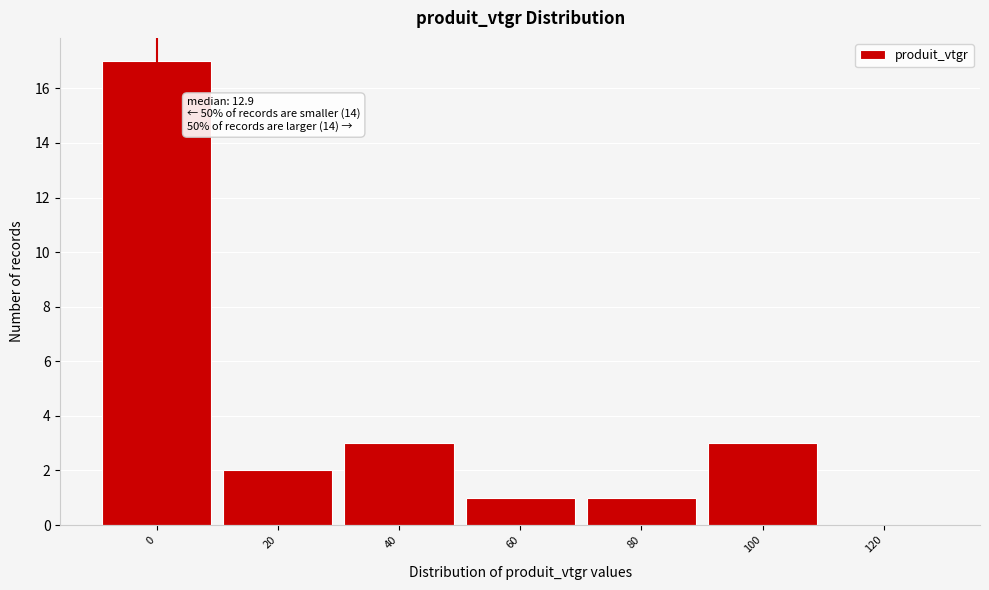

Reading left to right, list all the values displayed in this chart.

0=17	20=2	40=3	60=1	80=1	100=3	120=0